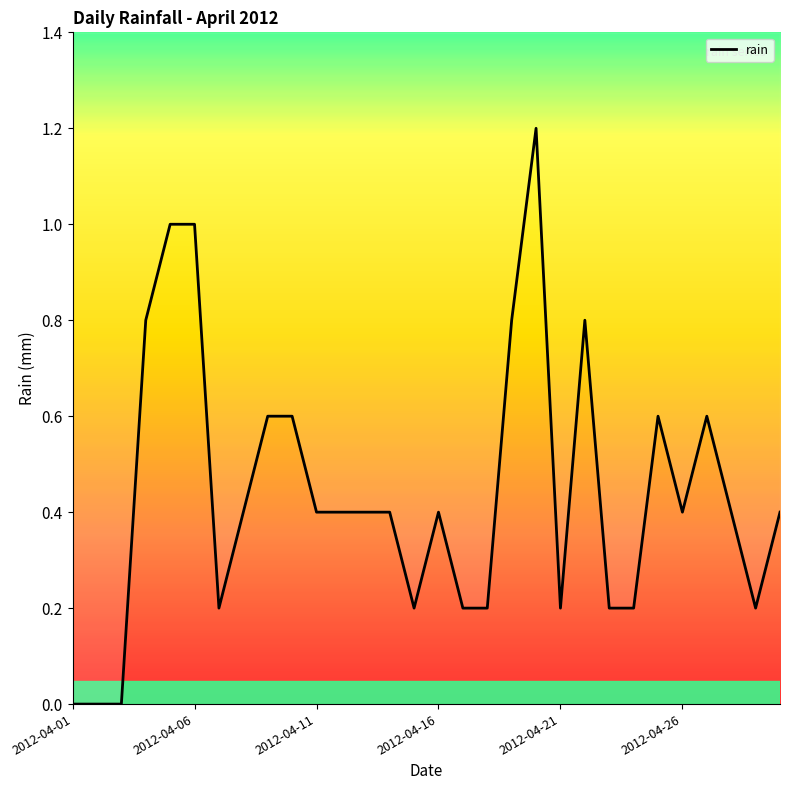

What is the sum of all values?

13.2